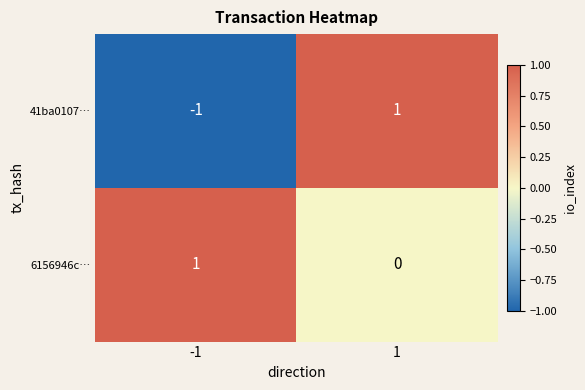

At which category is the sum across all series the highest?

1